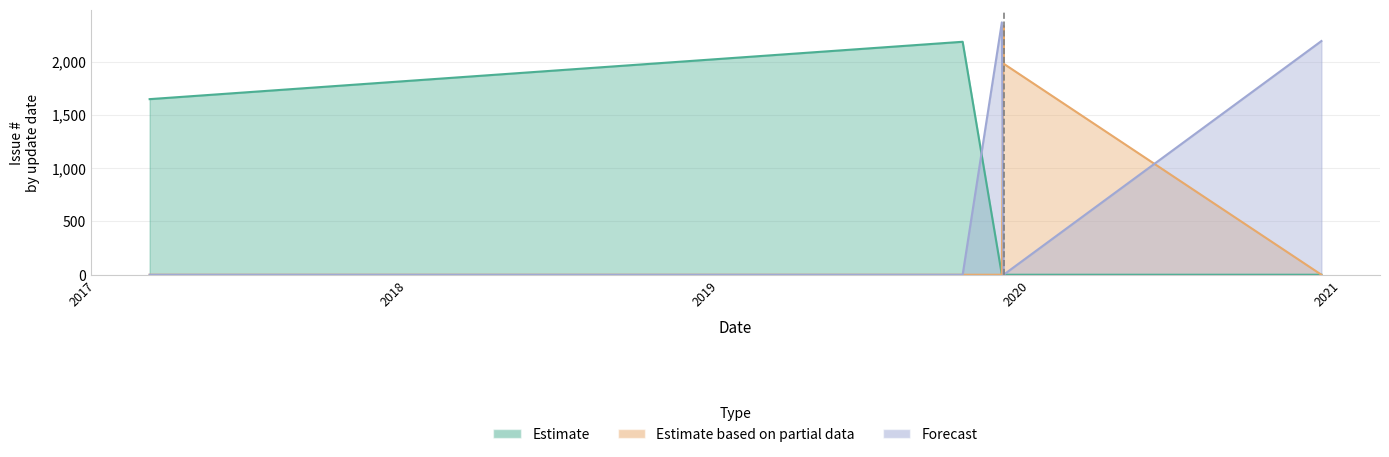

What are all the series names shown in the legend?

Estimate, Estimate based on partial data, Forecast